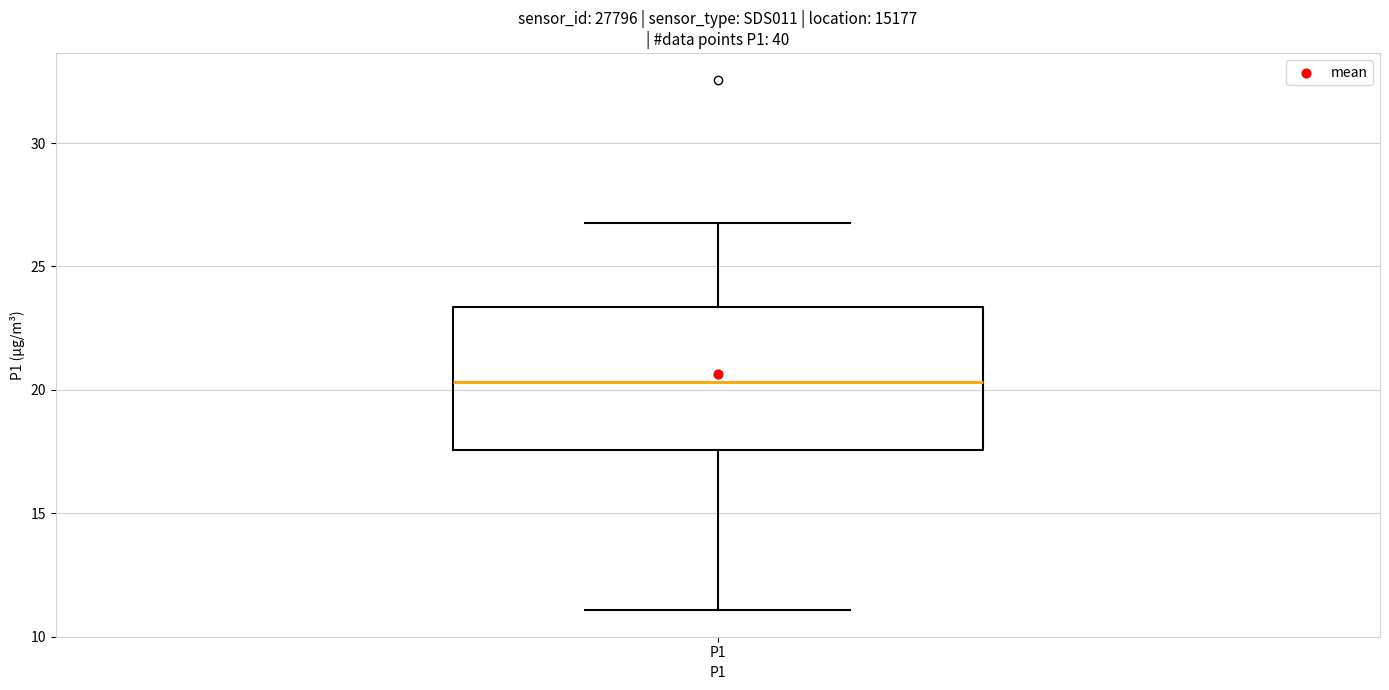

Where does the median line of the box for P1 sit on the y-axis? The values are not printed on the chart, so give them approximately, as read against the axis.

20.5